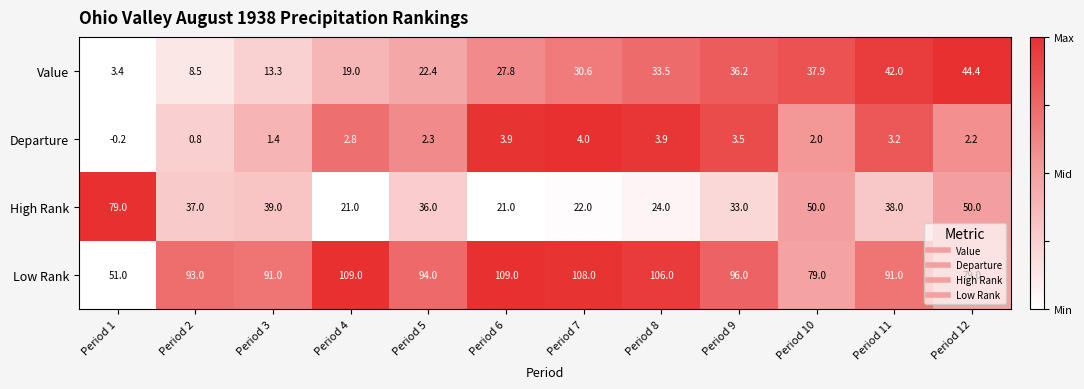

Is it true that Value equals 30.6 at Period 7?

True